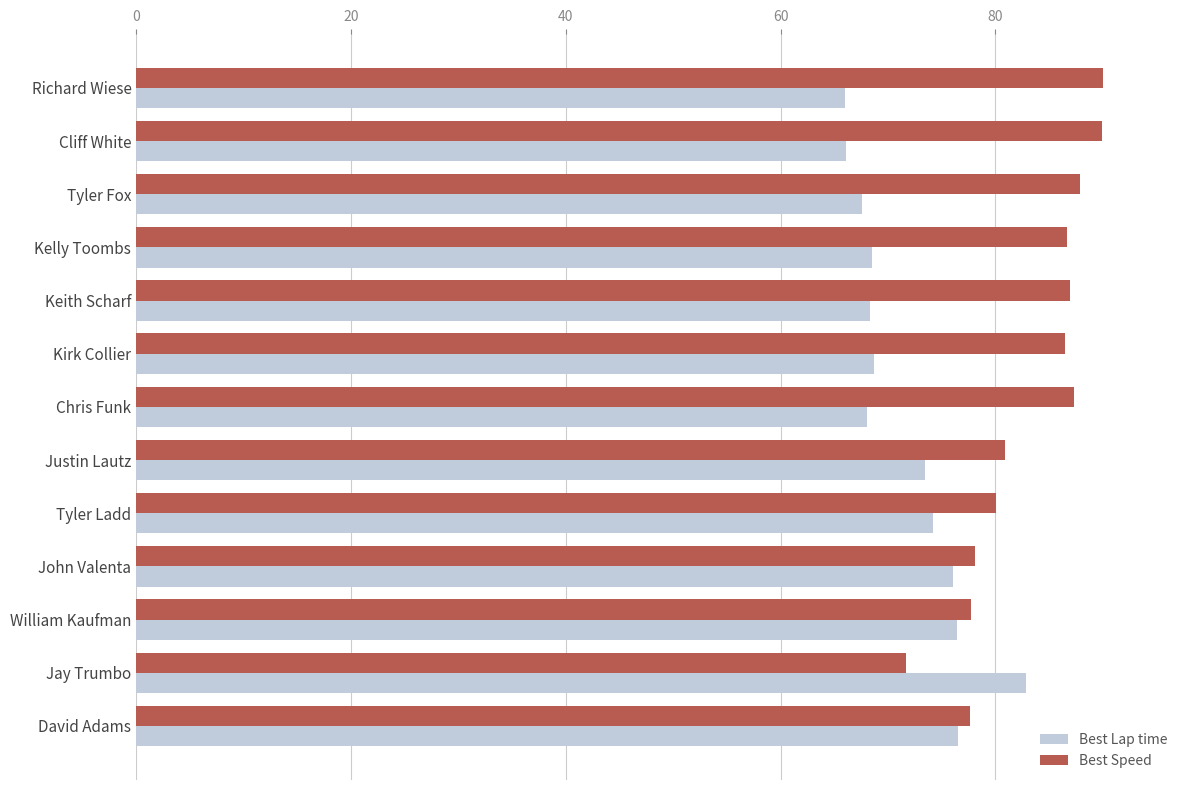

What is the greatest value displayed?

90.0